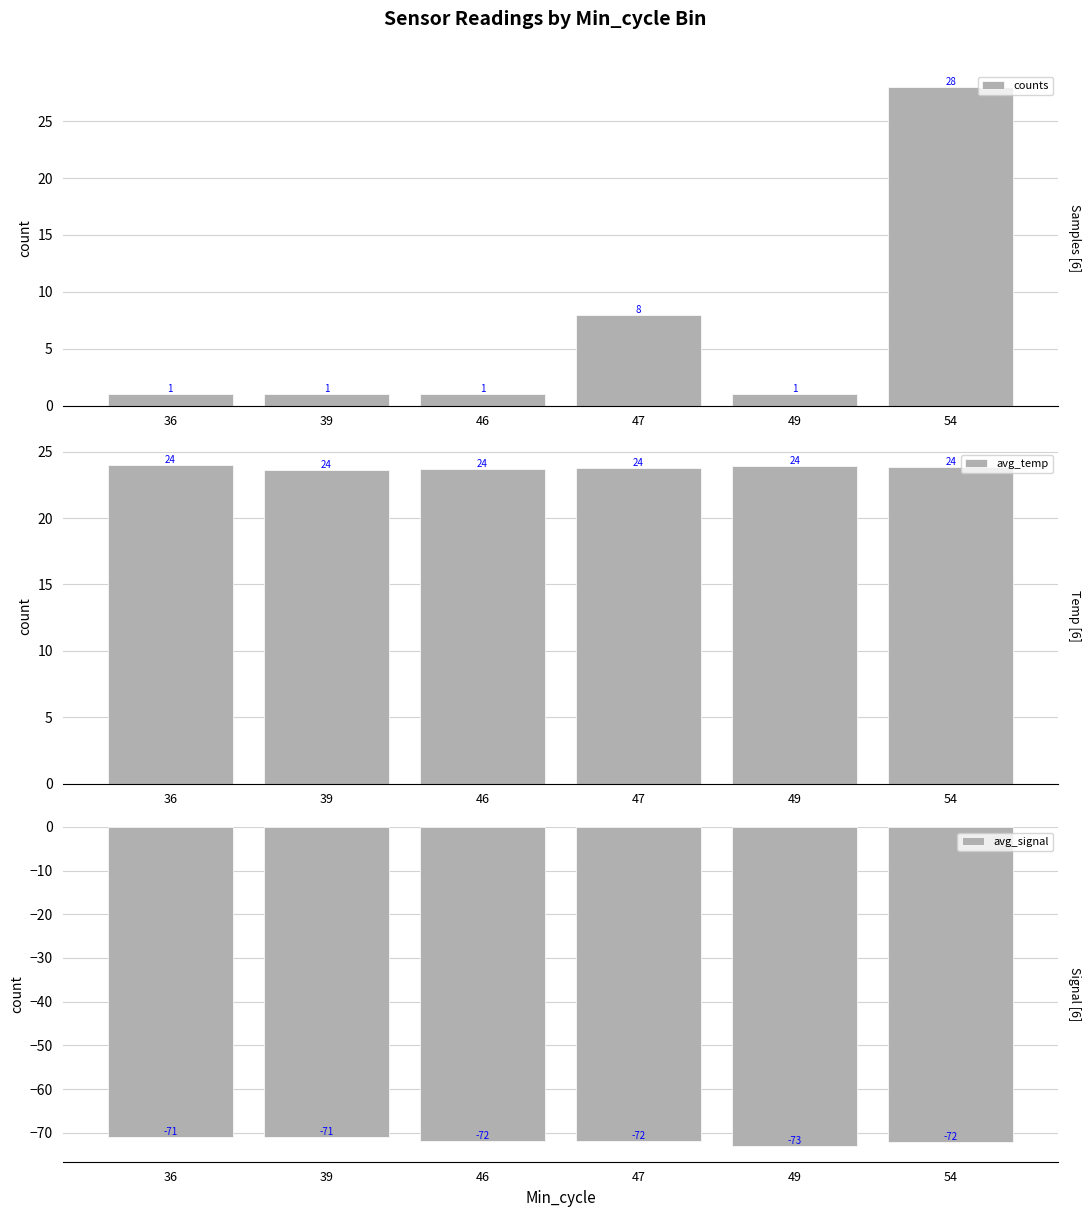

At which label does avg_temp reach its minimum?

39